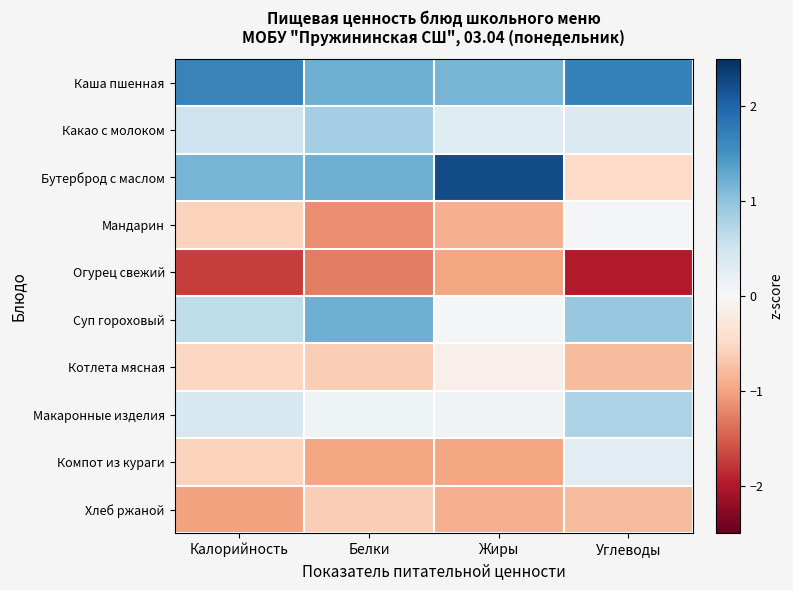

Reading right to left, transcribe all the data shown in this chart.

Каша пшенная: Углеводы=1.7	Жиры=1.2	Белки=1.2	Калорийность=1.7
Какао с молоком: Углеводы=0.4	Жиры=0.3	Белки=0.9	Калорийность=0.5
Бутерброд с маслом: Углеводы=-0.5	Жиры=2.2	Белки=1.2	Калорийность=1.2
Мандарин: Углеводы=0.0	Жиры=-0.9	Белки=-1.2	Калорийность=-0.6
Огурец свежий: Углеводы=-2.0	Жиры=-1.0	Белки=-1.3	Калорийность=-1.7
Суп гороховый: Углеводы=0.9	Жиры=0.1	Белки=1.2	Калорийность=0.6
Котлета мясная: Углеводы=-0.8	Жиры=-0.1	Белки=-0.6	Калорийность=-0.5
Макаронные изделия: Углеводы=0.8	Жиры=0.1	Белки=0.1	Калорийность=0.4
Компот из кураги: Углеводы=0.3	Жиры=-1.0	Белки=-1.0	Калорийность=-0.6
Хлеб ржаной: Углеводы=-0.8	Жиры=-0.9	Белки=-0.6	Калорийность=-1.0